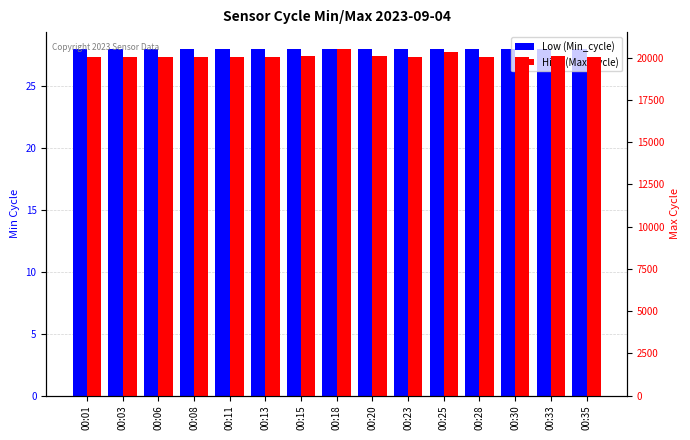

What is the sum of all Low (Min_cycle) values?

420